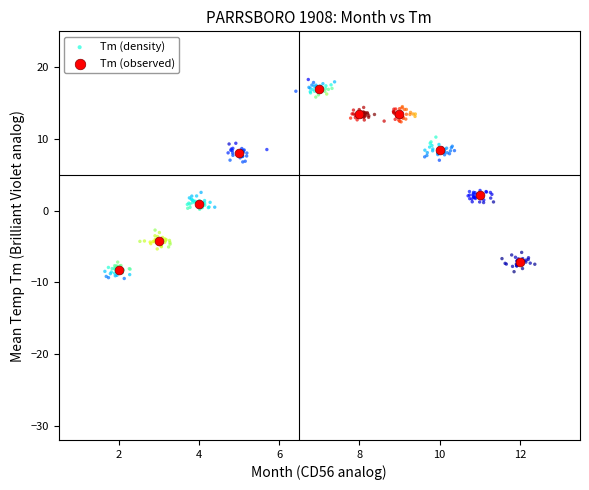

Which series has the widest spread of Y values?

Tm (density)